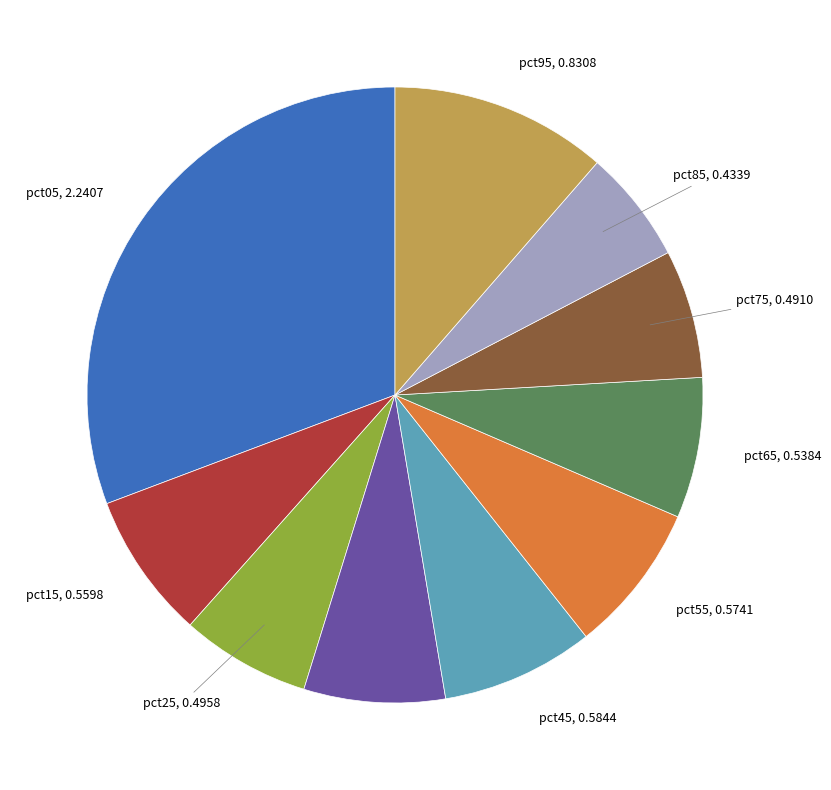

Is there any slice that represents more than half of the pie?

No